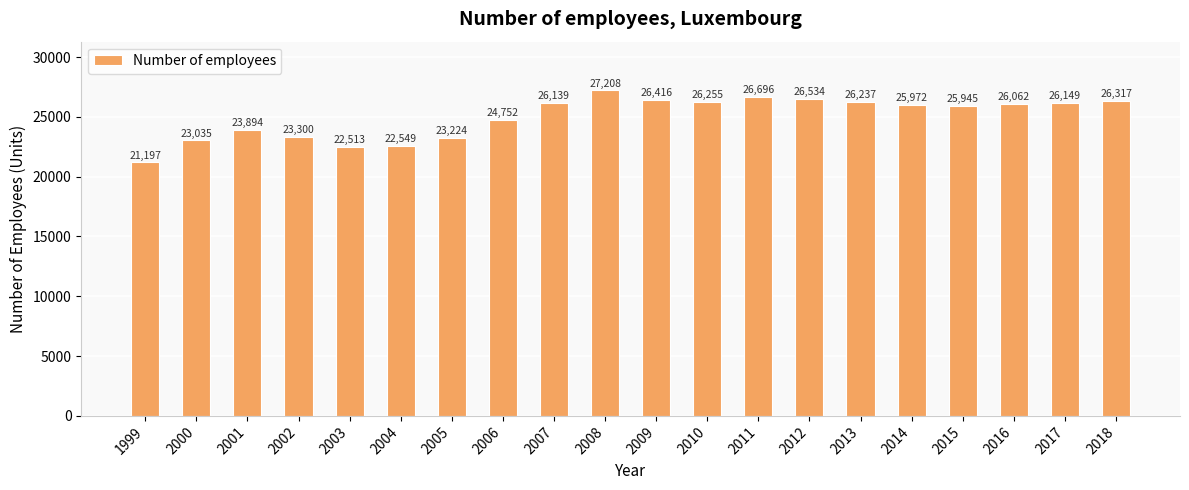

Does the chart contain any negative values?

No